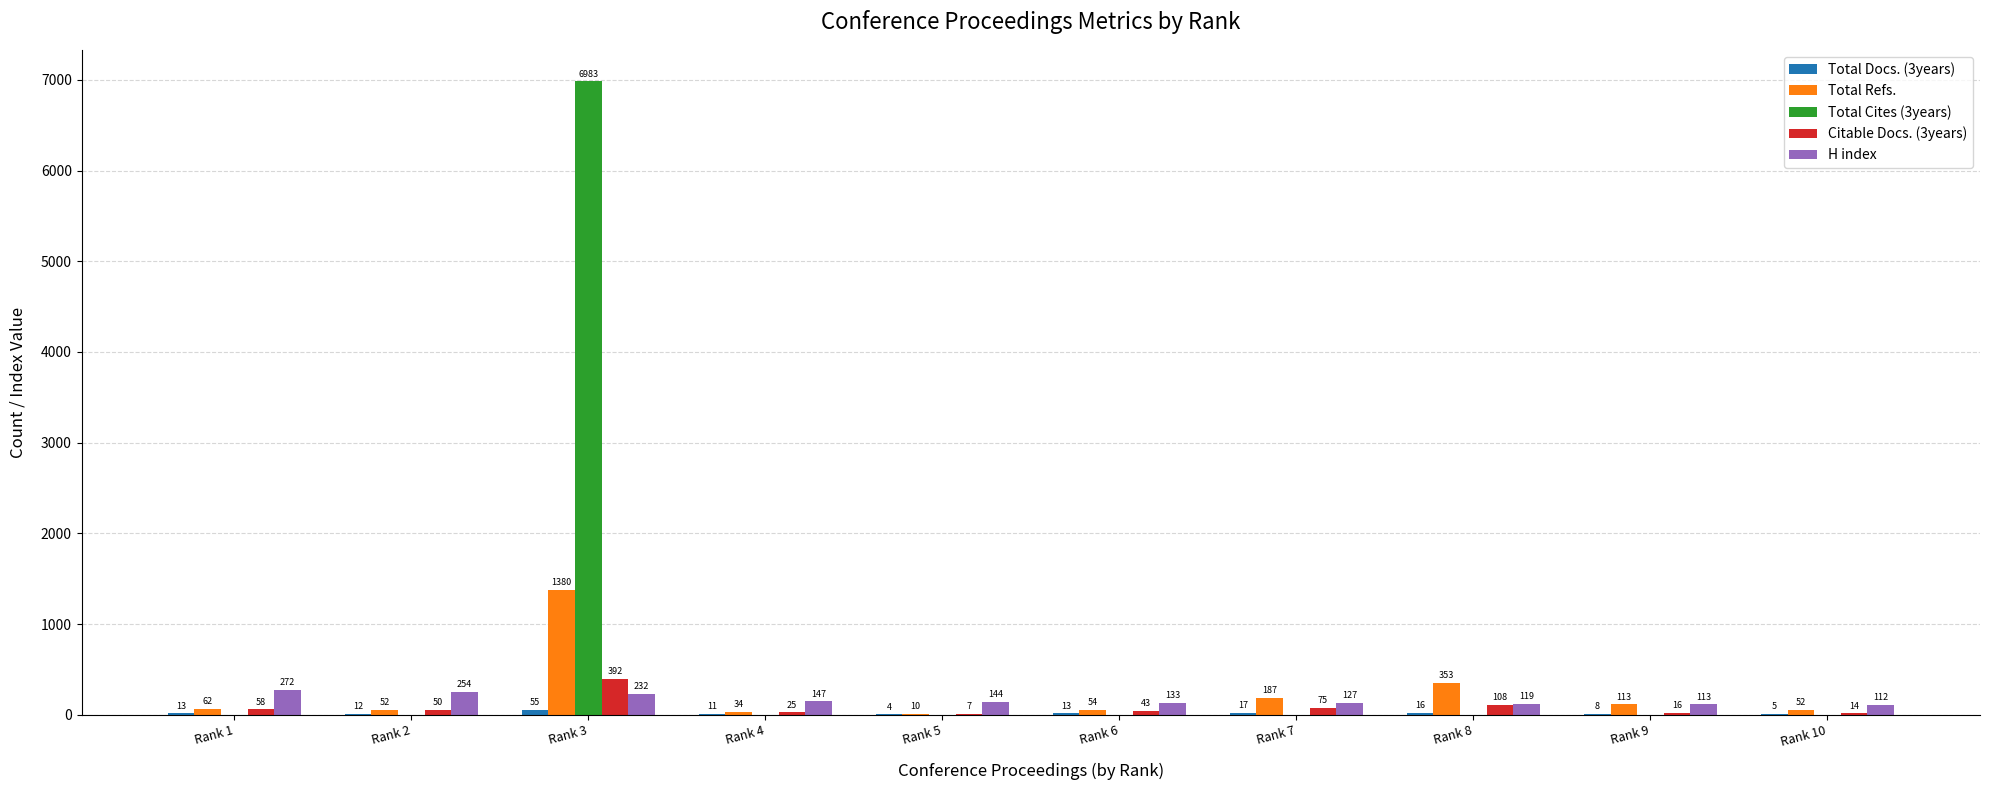

Which series has the largest range (max minus min)?

Total Cites (3years)